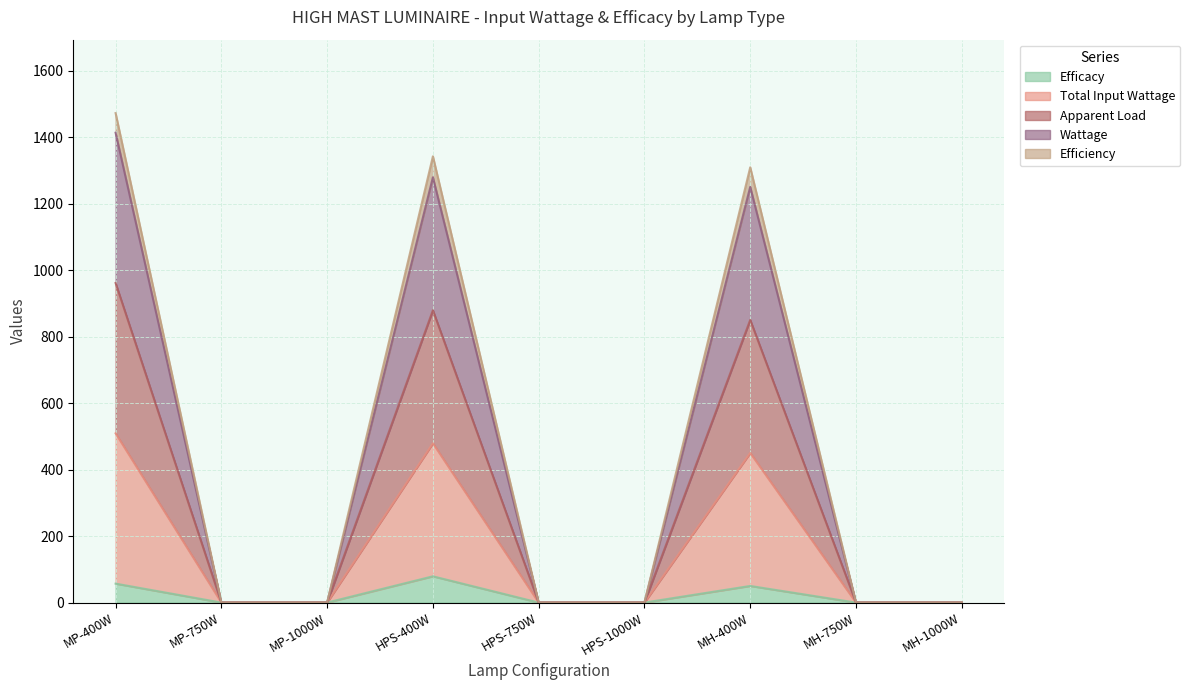

At how many categories does at least one series exceed 334?

3